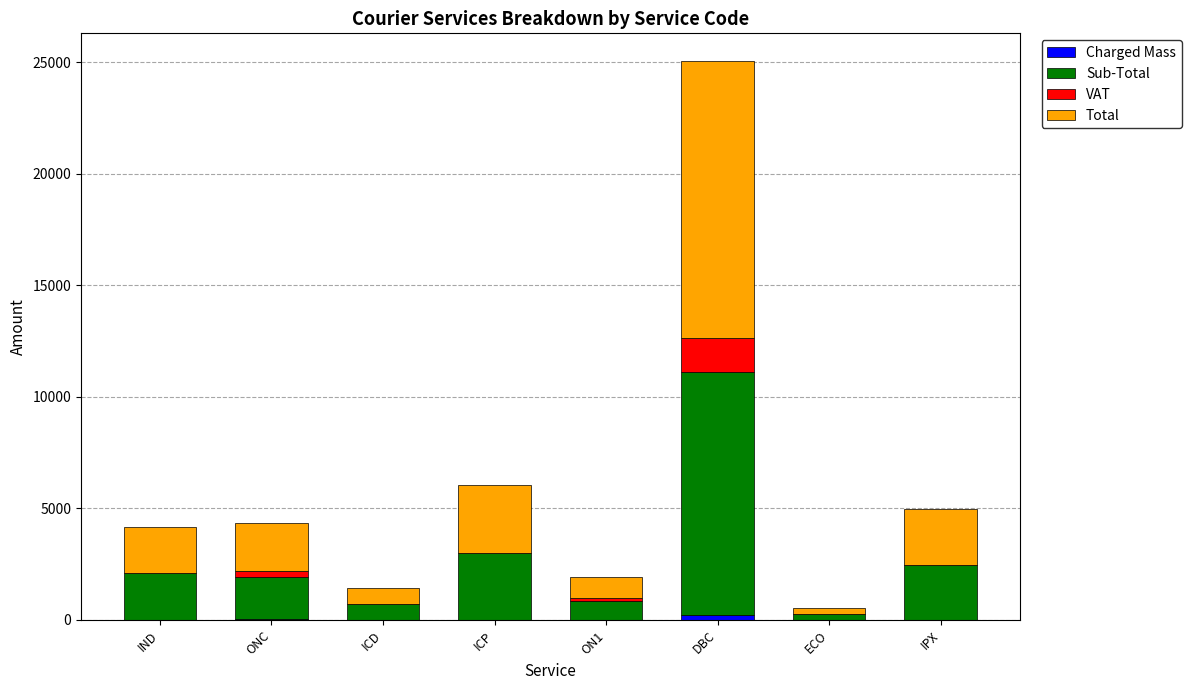

At which category is the sum across all series the highest?

DBC